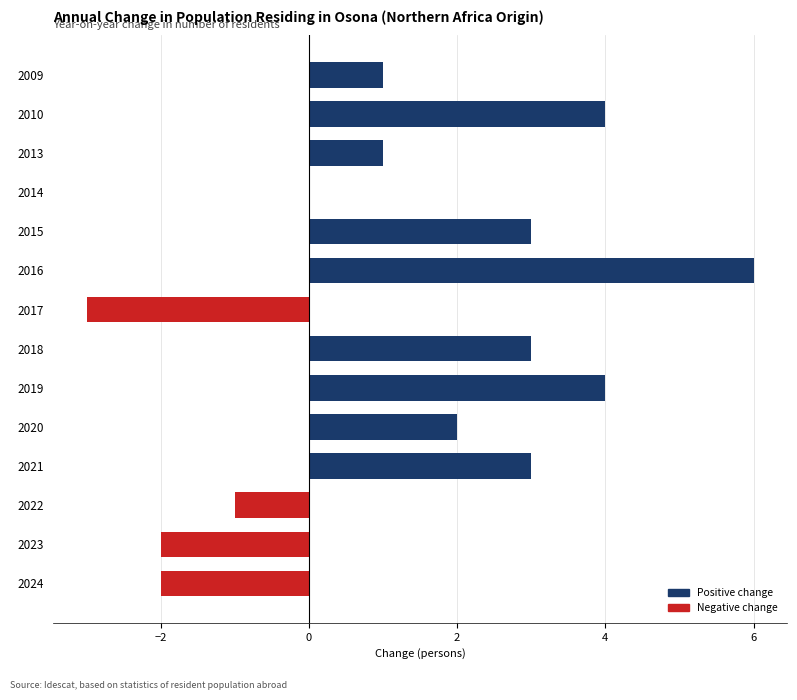

Reading bottom to top, extract all data points from this chart.

2024=-2	2023=-2	2022=-1	2021=3	2020=2	2019=4	2018=3	2017=-3	2016=6	2015=3	2014=0	2013=1	2010=4	2009=1